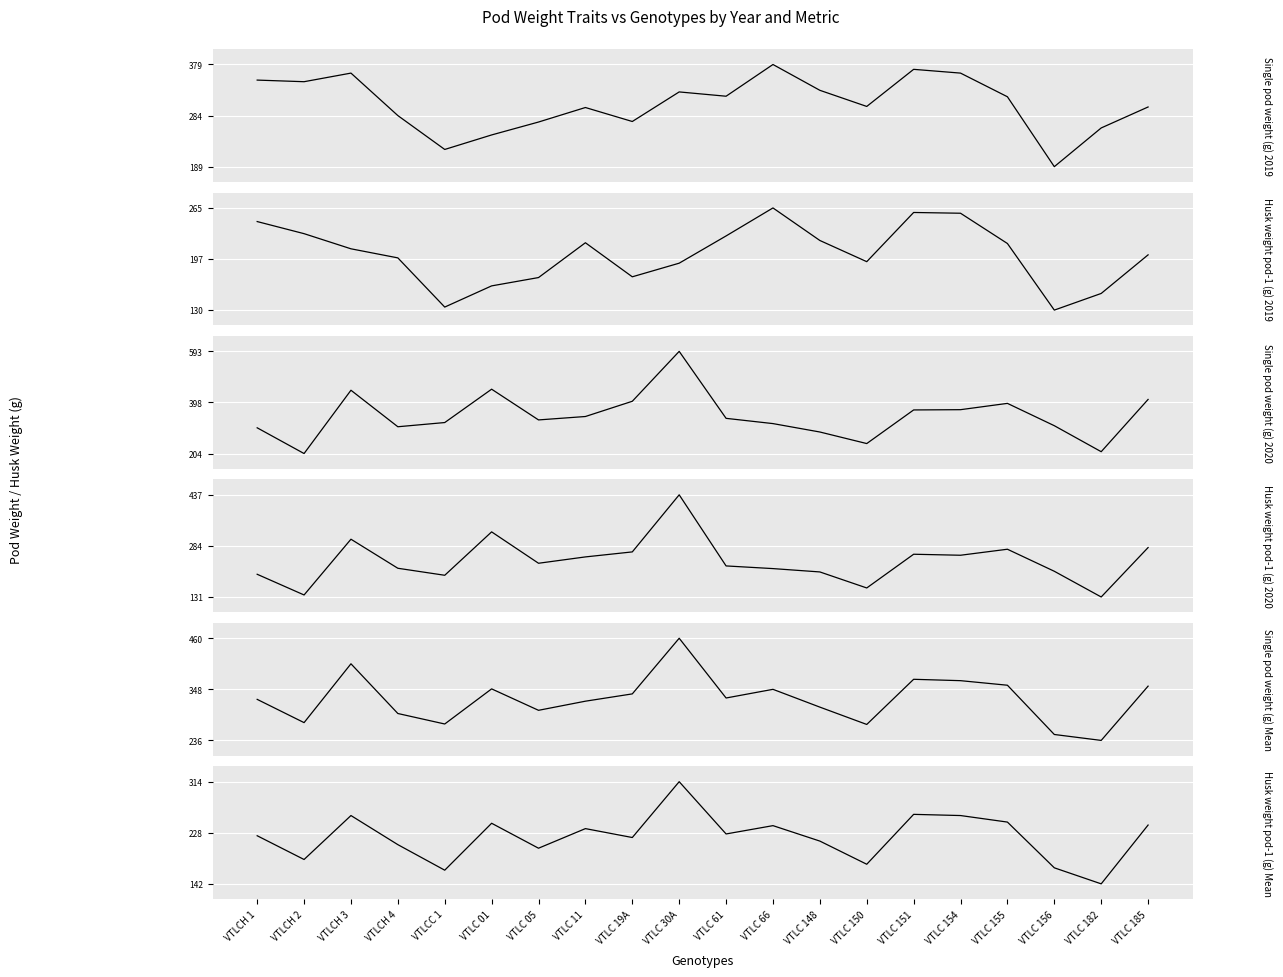

Where is Single pod weight (g) 2020 nearest to the value 398?

VTLC 155